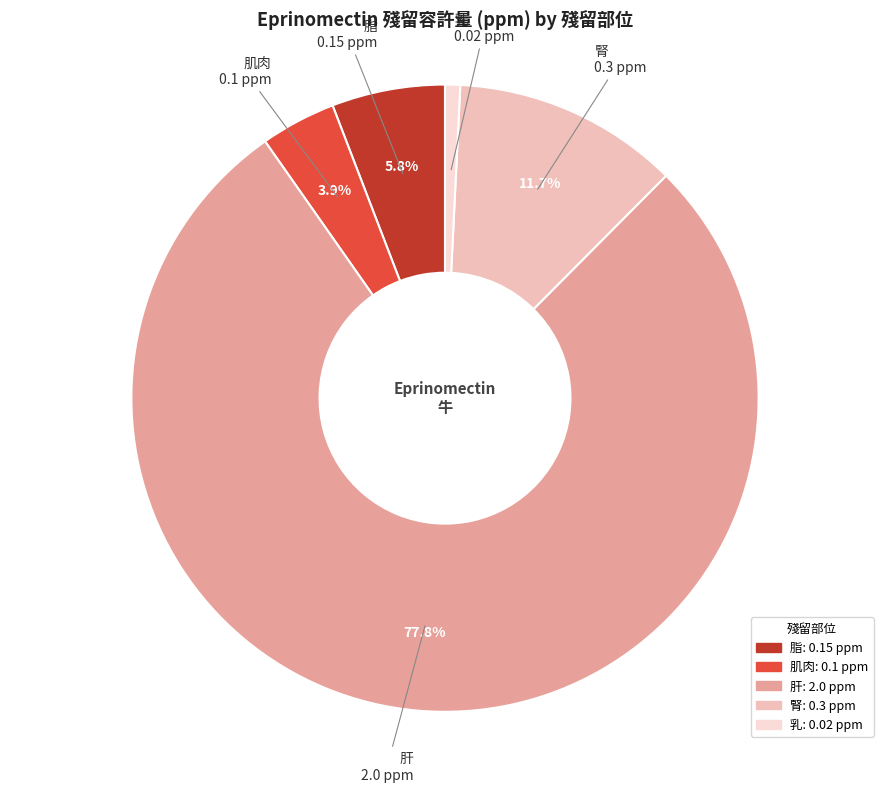

Which category has the smallest portion of the pie?

乳